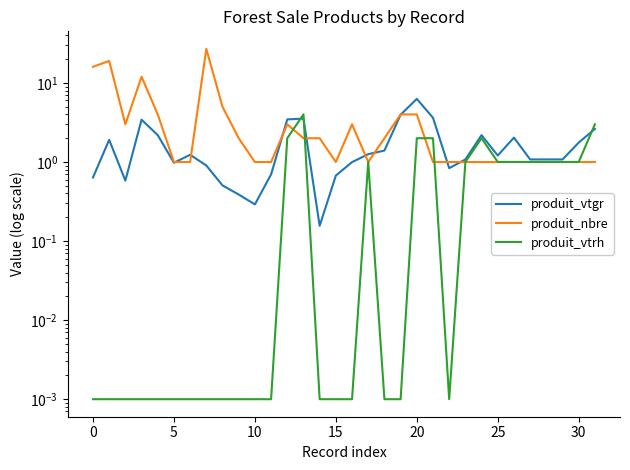

What is the label of the 13th point from the left?

12